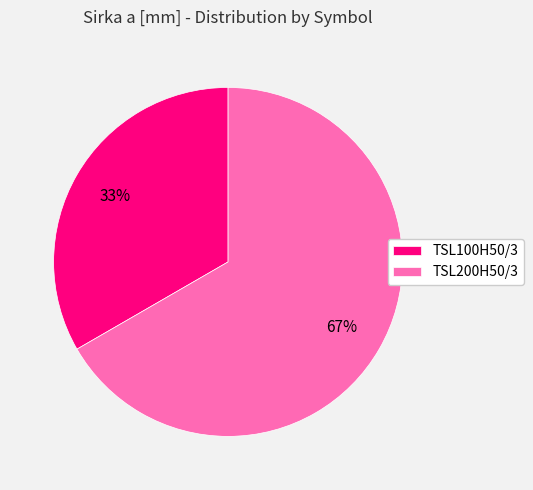

To the nearest percent, what is the average slice percentage?

50%